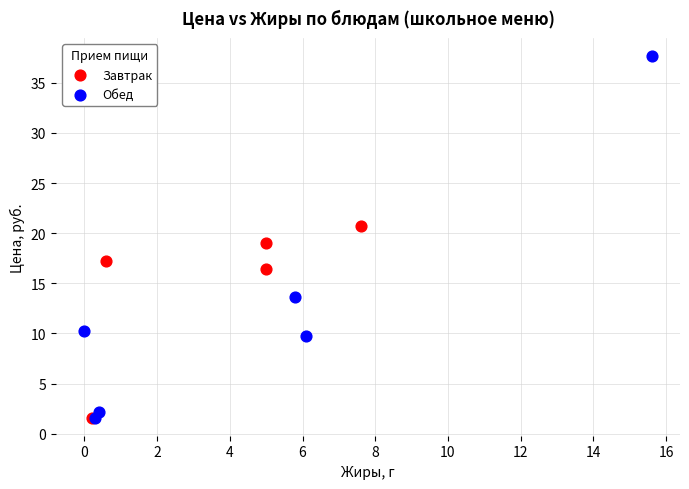

What are all the series names shown in the legend?

Завтрак, Обед